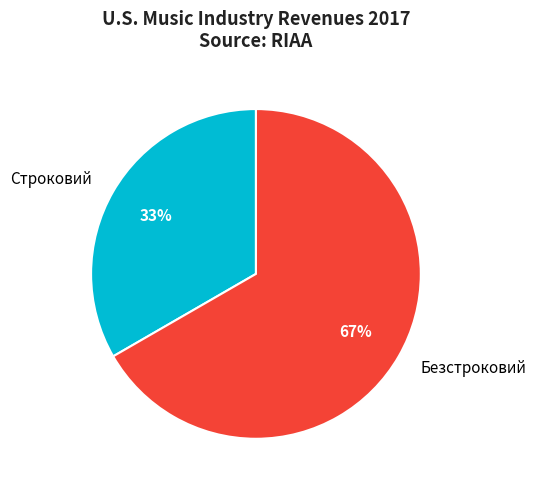

Approximately how many times larger is the value at Строковий compared to Безстроковий?

0.5